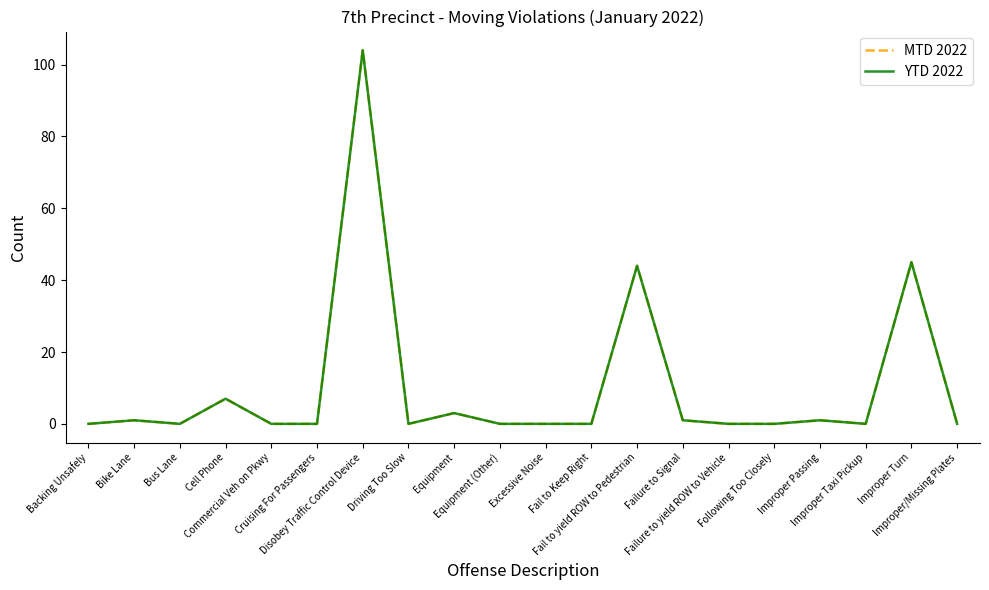

Does the chart have visible grid lines?

No